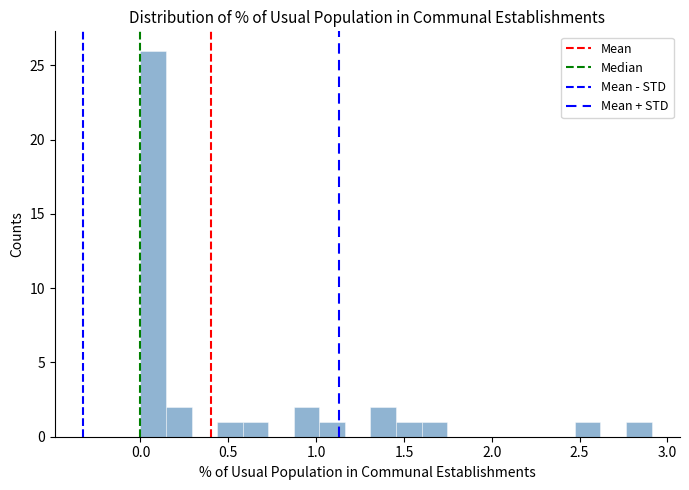

Read against the x-axis, roughly where is the centre of the tallest bar?

0.05